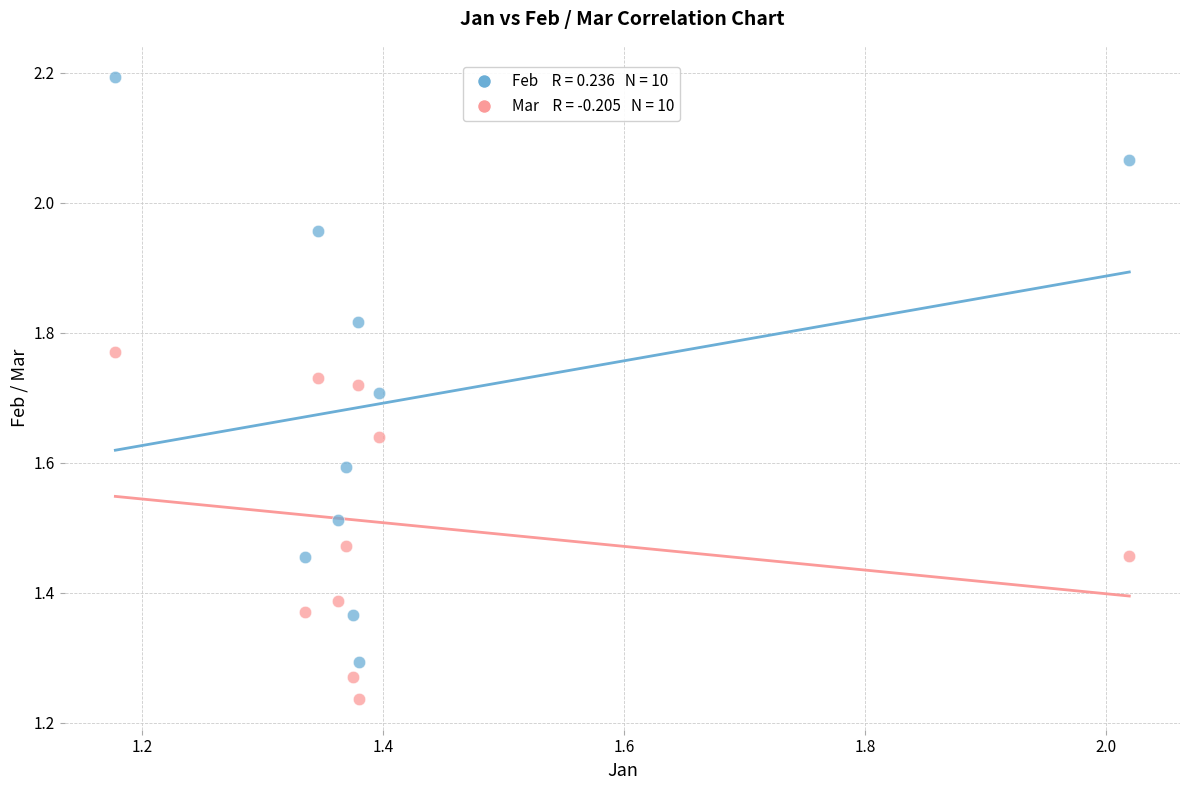

Across all data points, what is the range of Y values (max minus min)?

1.0